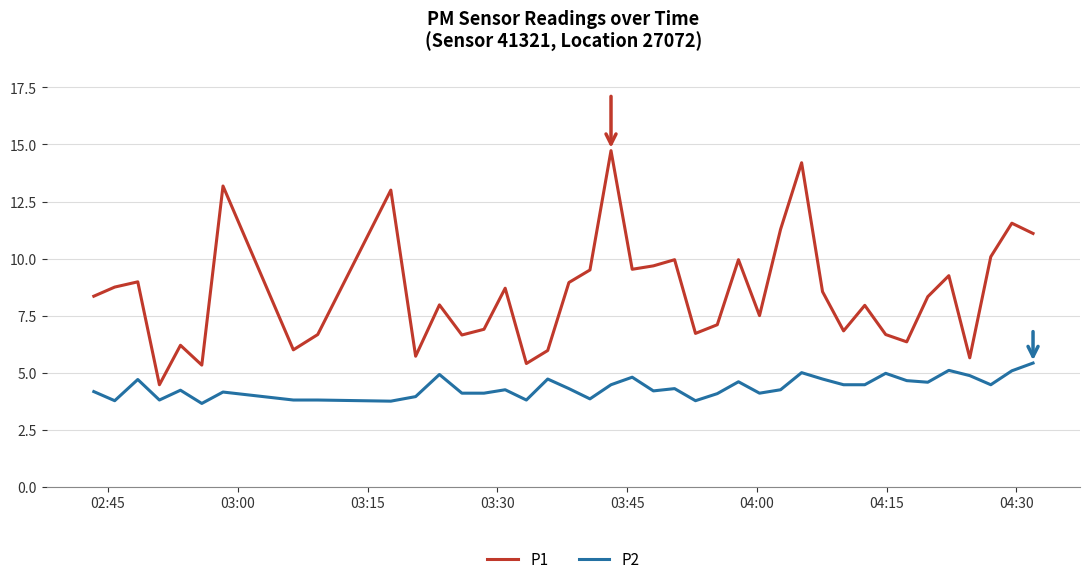

Which series has the largest total across all categories?

P1